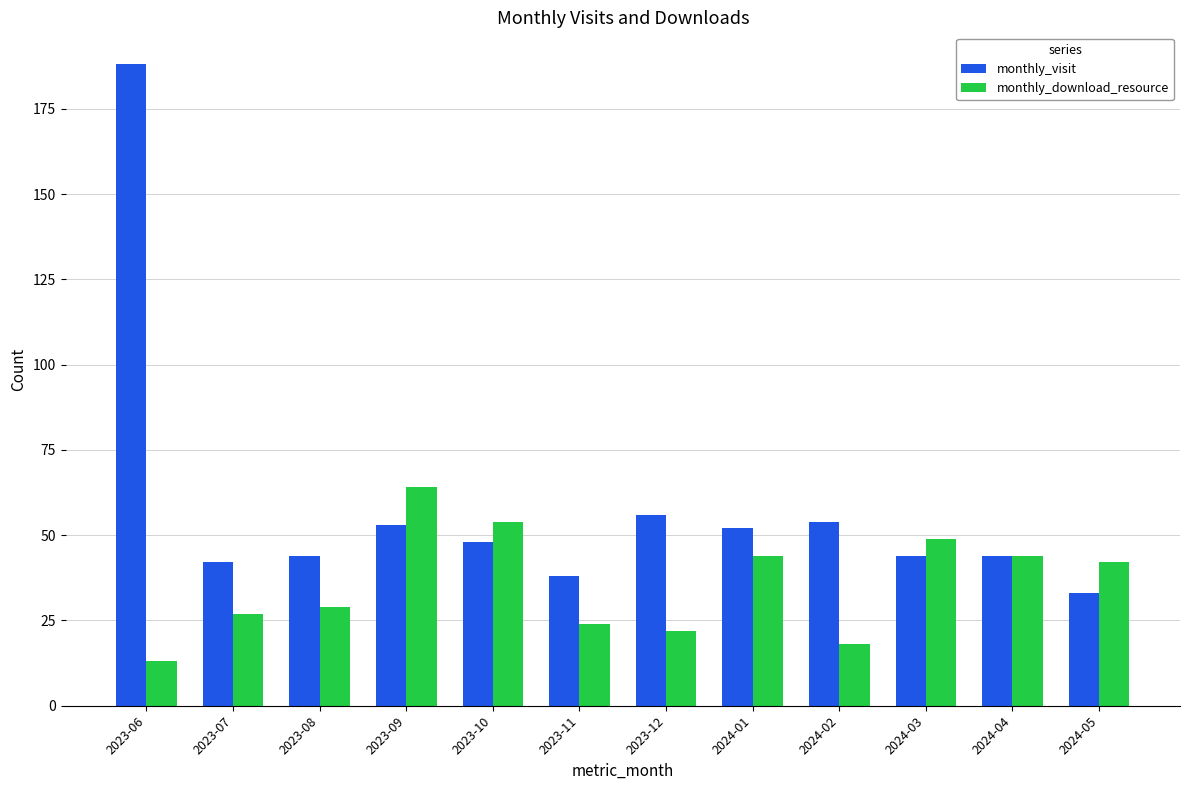

Where is monthly_download_resource nearest to the value 38?

2024-05